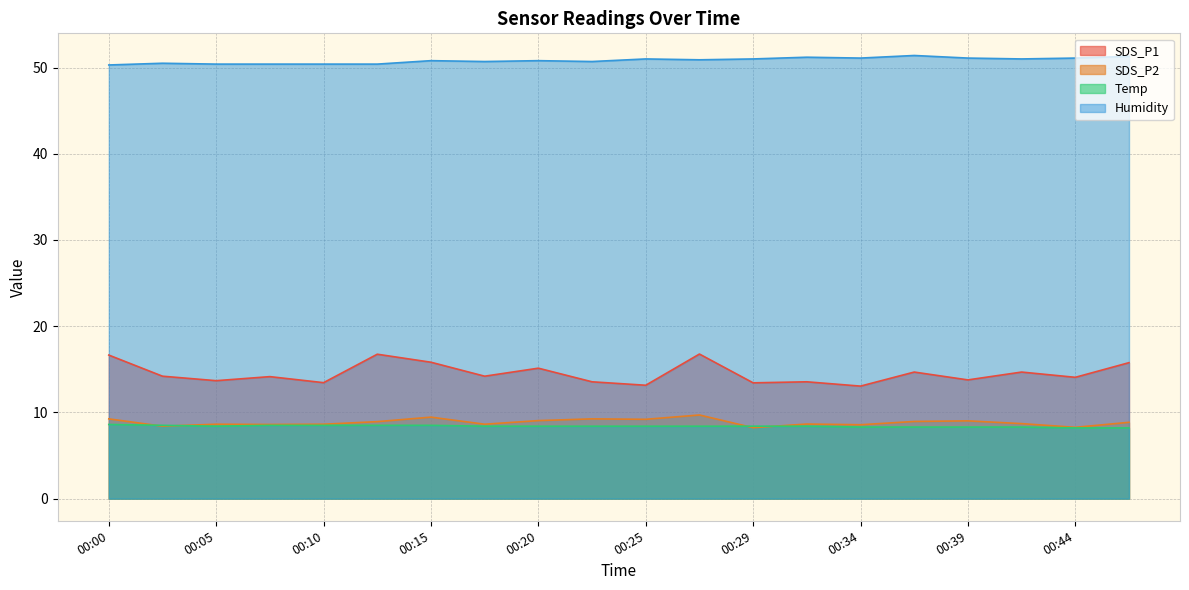

What is the lowest value of the Humidity series?

50.3